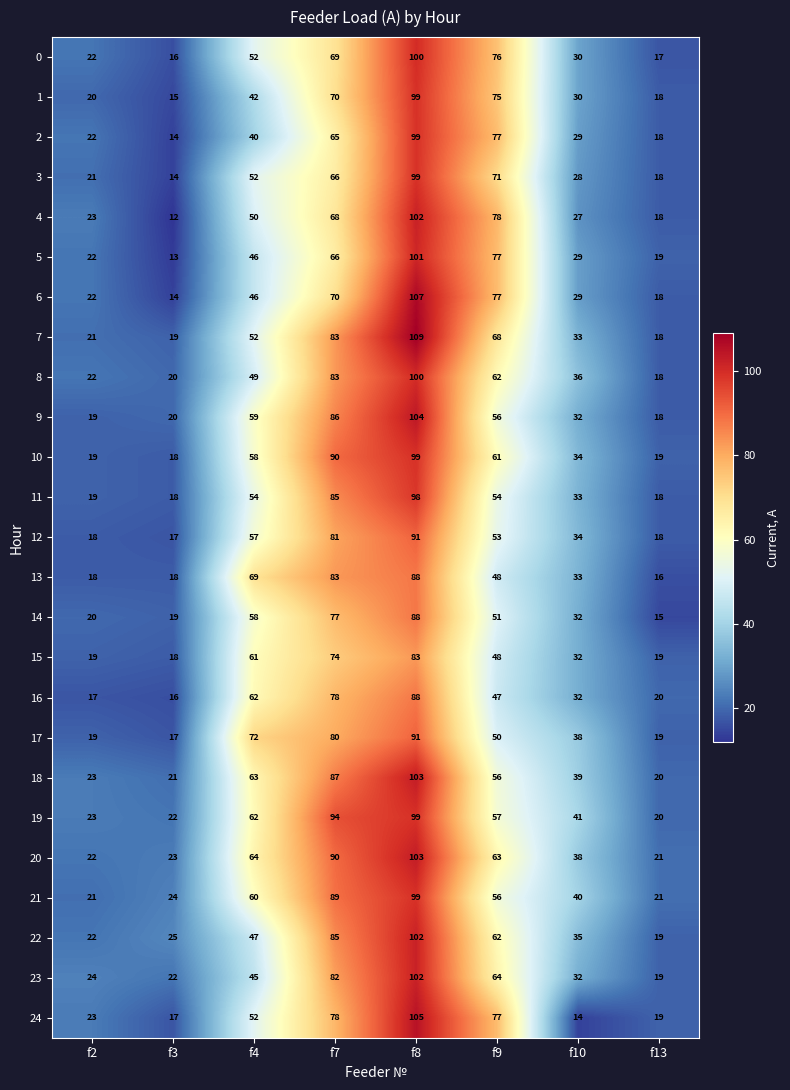

What is the difference between the maximum and minimum values in the 7 series?

91